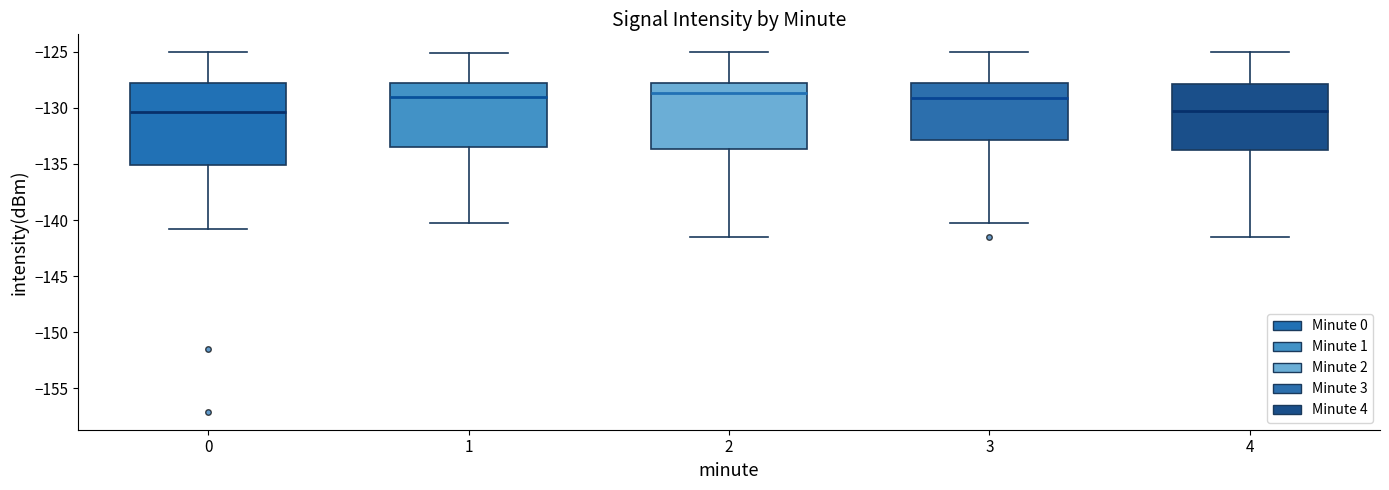

Reading left to right, read every box against the y-axis: the position of its median line, the range the box covers, and the ends of its whiskers. The values are not printed on the chart, so give them approximately, as read against the axis.

0: median -130.5, box -135.0 to -128.0, whiskers -141.0 to -125.0
1: median -129.0, box -133.5 to -128.0, whiskers -140.5 to -125.0
2: median -128.5, box -133.5 to -128.0, whiskers -141.5 to -125.0
3: median -129.0, box -133.0 to -128.0, whiskers -140.5 to -125.0
4: median -130.5, box -133.5 to -128.0, whiskers -141.5 to -125.0